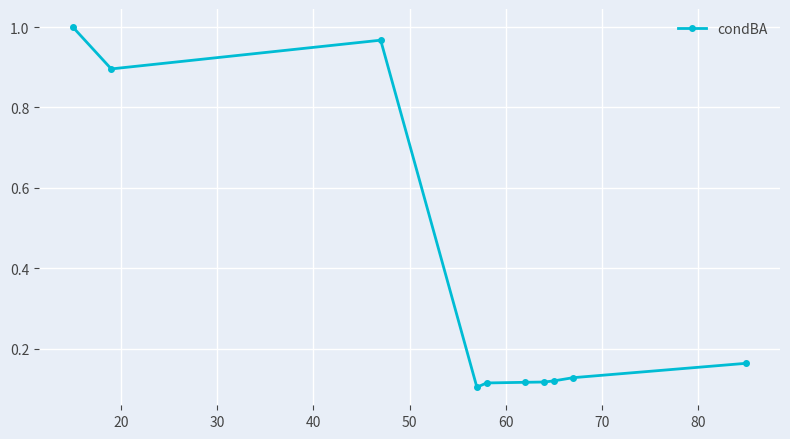

What is the difference between the maximum and minimum values?

0.9